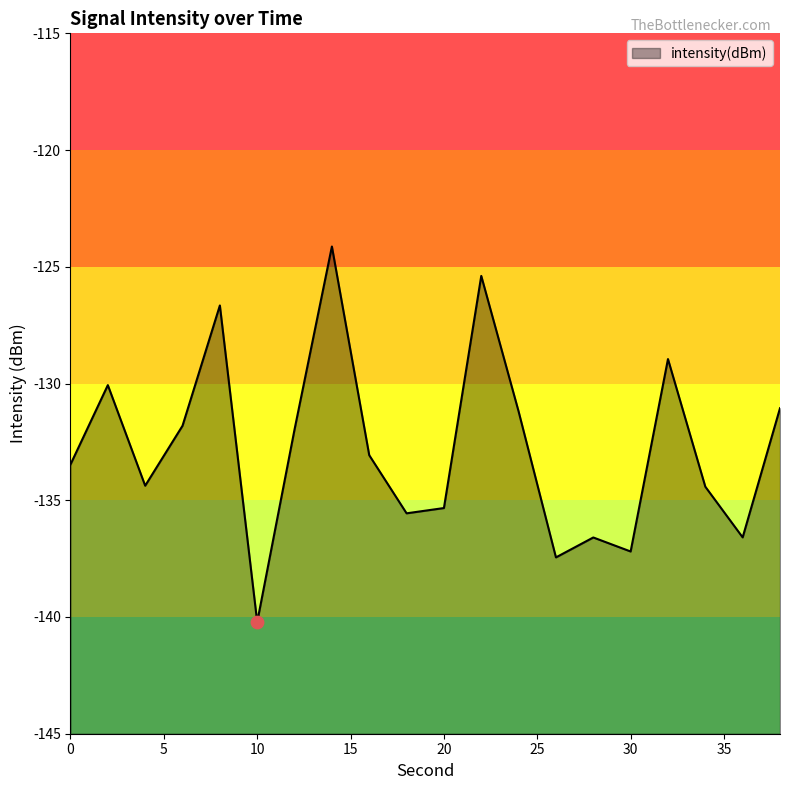

Between 14 and 0, which is larger?

14